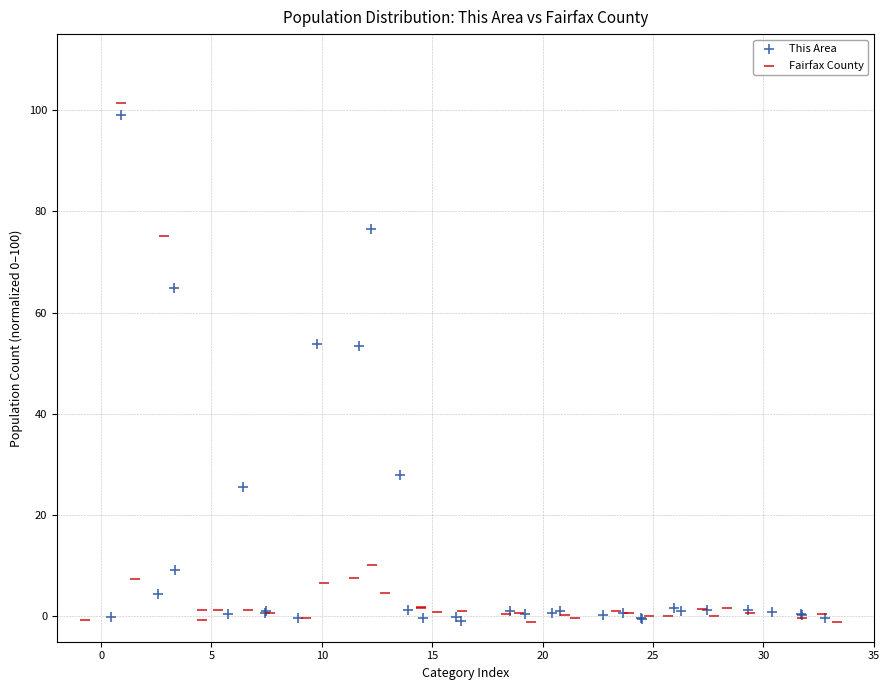

Which series reaches the maximum Y coordinate?

Fairfax County